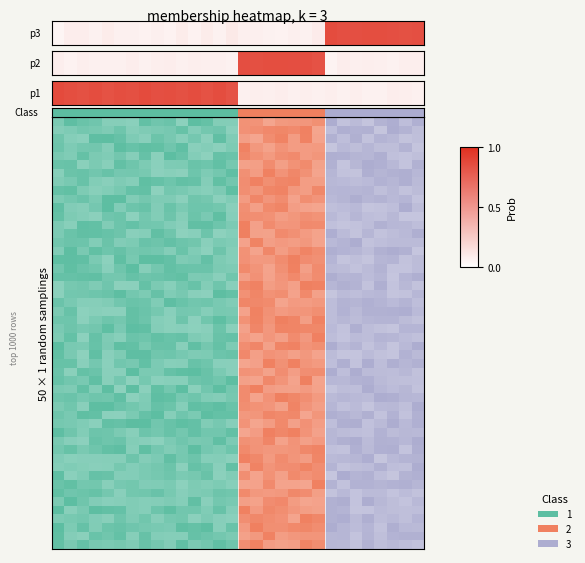

Which category has the highest value across all series?

22